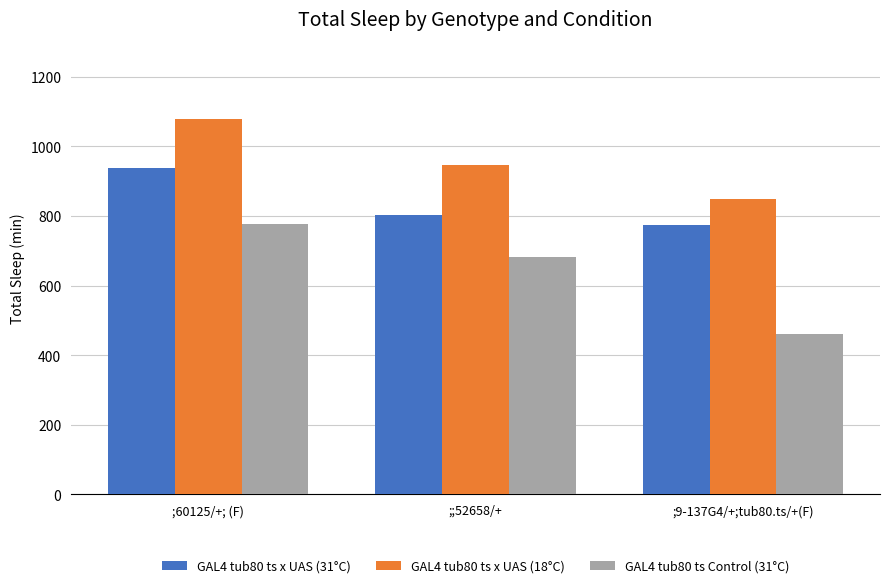

Reading right to left, what are all the values shown in this chart?

GAL4 tub80 ts x UAS (31°C): ;9-137G4/+;tub80.ts/+(F)=775.0	;;52658/+=803.5	;60125/+; (F)=937.6
GAL4 tub80 ts x UAS (18°C): ;9-137G4/+;tub80.ts/+(F)=848.7	;;52658/+=945.0	;60125/+; (F)=1077.0
GAL4 tub80 ts Control (31°C): ;9-137G4/+;tub80.ts/+(F)=462.0	;;52658/+=683.0	;60125/+; (F)=775.5